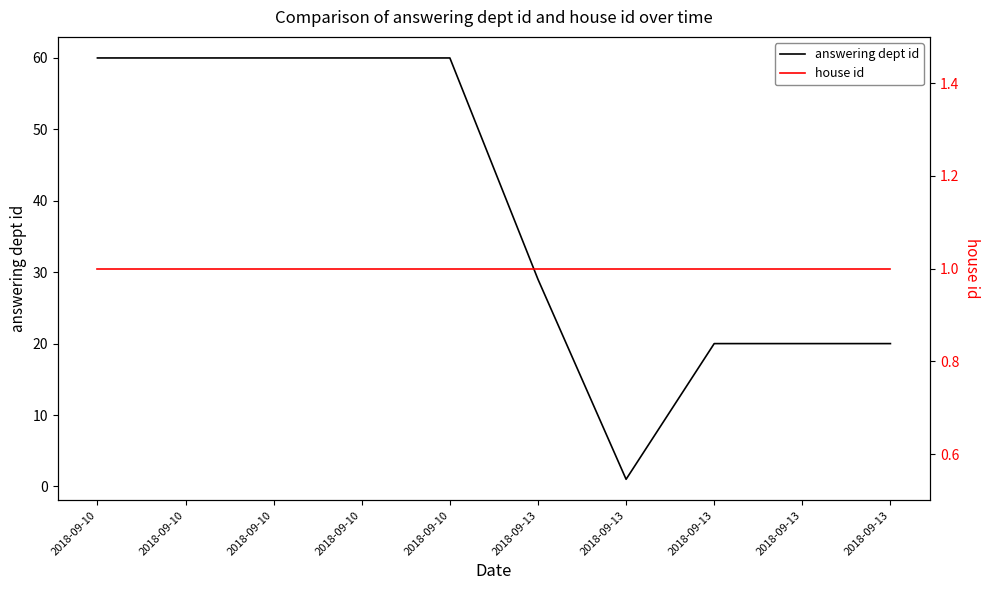

True or false: answering dept id and house id cross at least once.

False